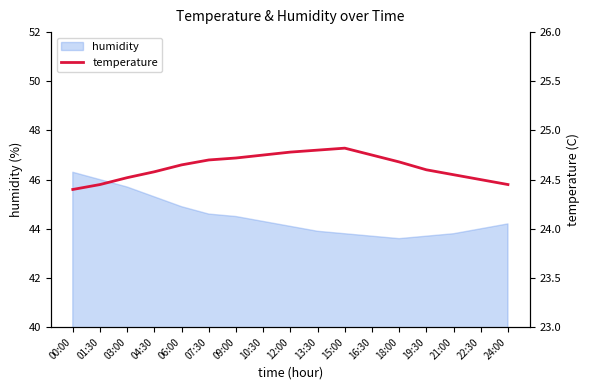

Count the values in the range 24 to 25.

17